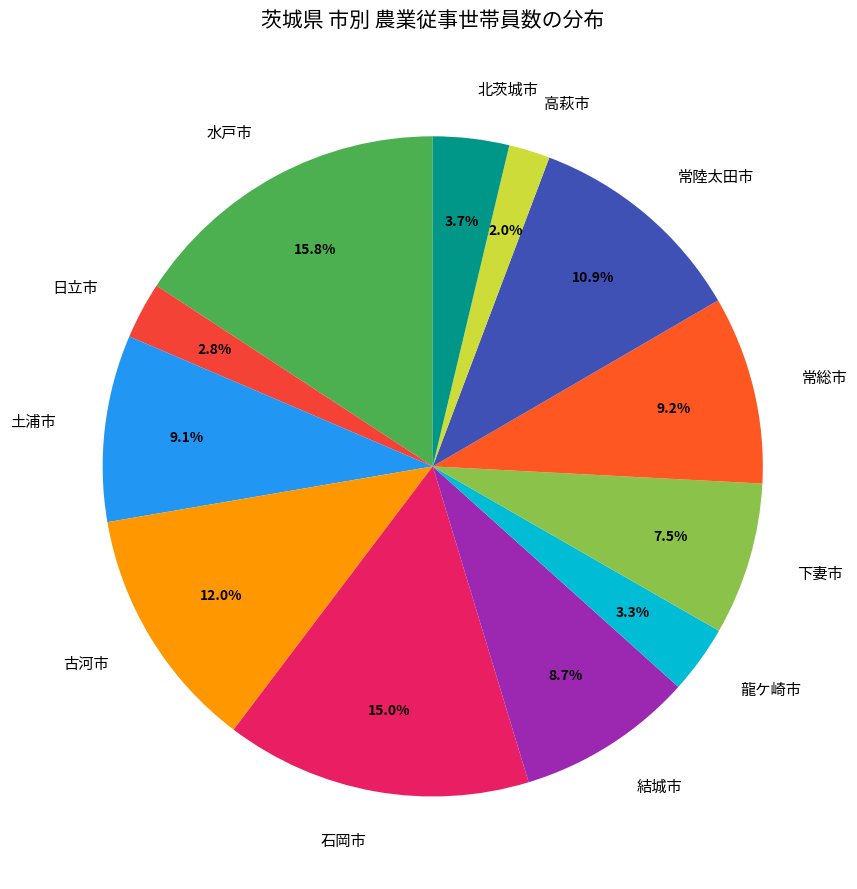

Is it true that 常陸太田市 is 11% of the pie?

True